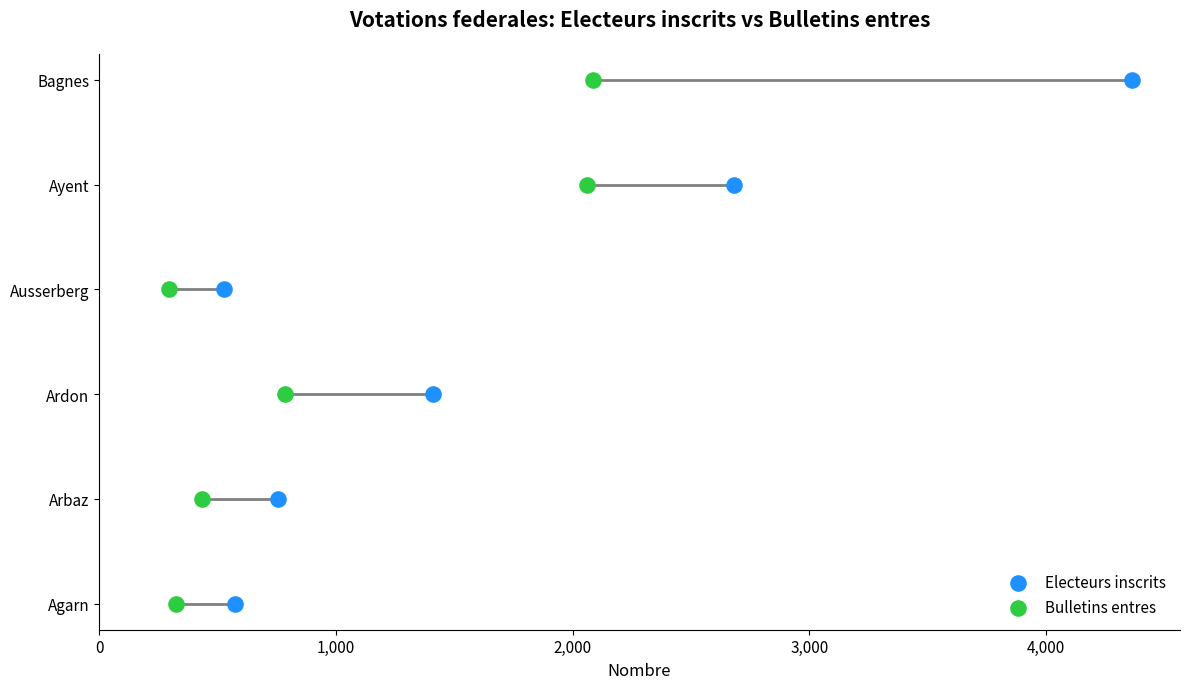

What are all the series names shown in the legend?

Electeurs inscrits, Bulletins entres